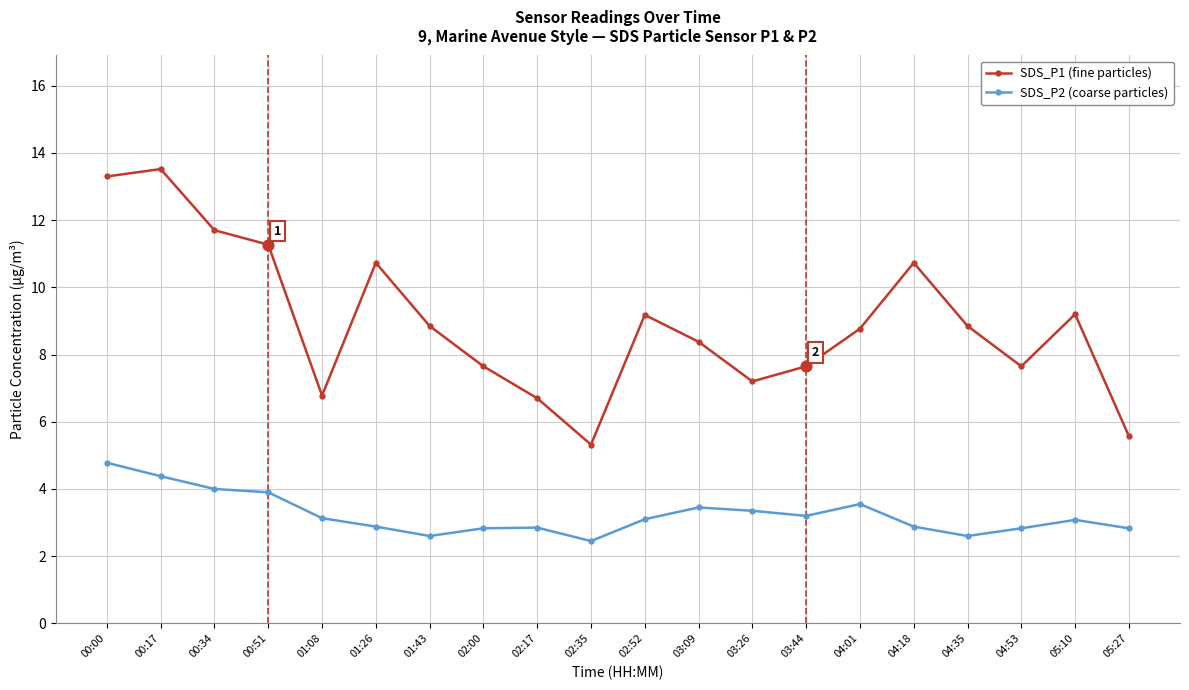

At how many categories does at least one series exceed 4?

20